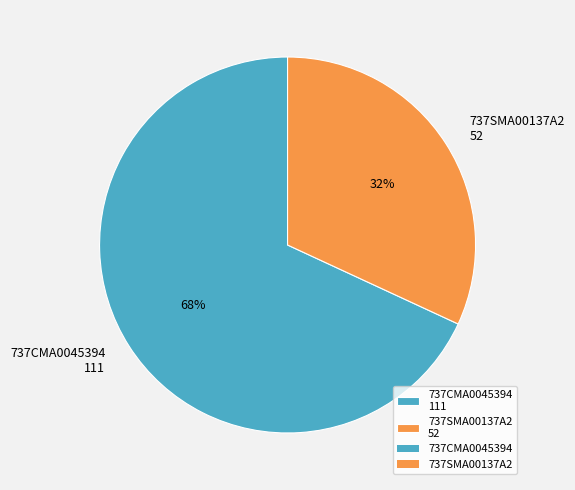

Combined, do 737CMA0045394 and 737SMA00137A2 account for over 50%?

Yes